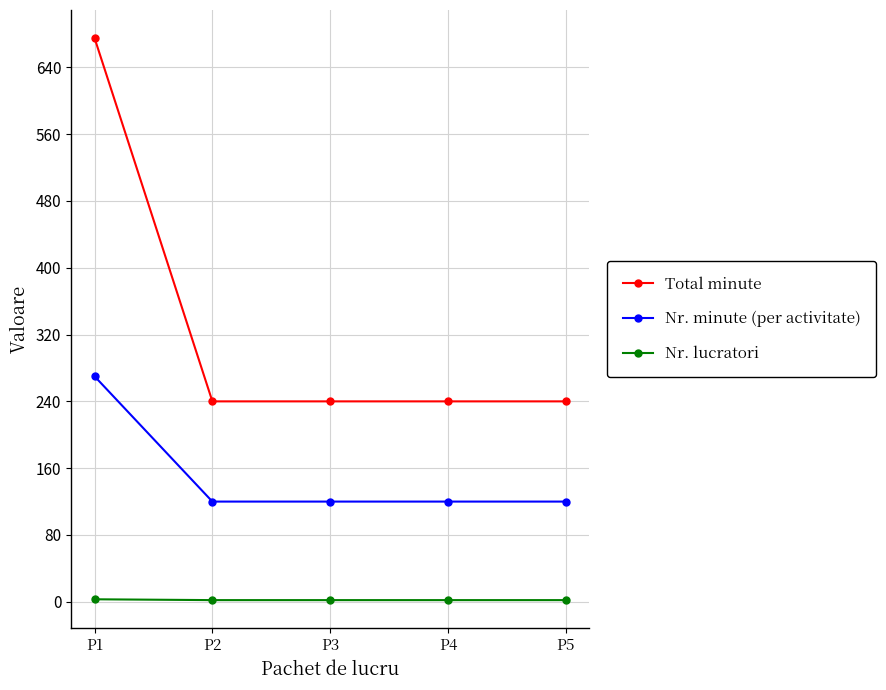

True or false: Nr. lucratori and Nr. minute (per activitate) cross at least once.

False